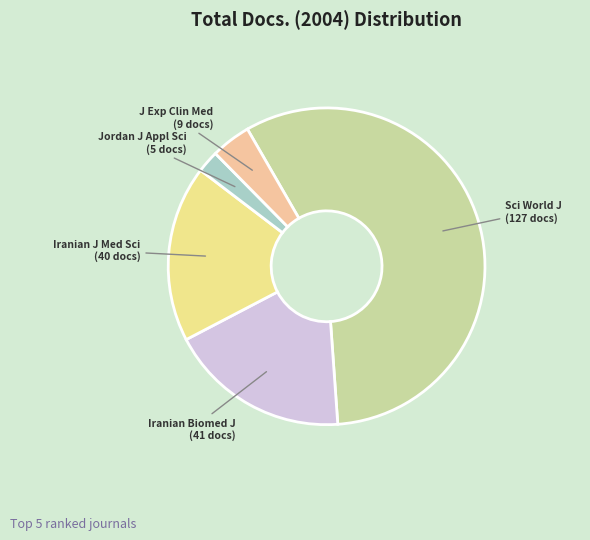

Is the sum of Iranian Biomed J (41 docs) and Iranian J Med Sci (40 docs) greater than half?

No